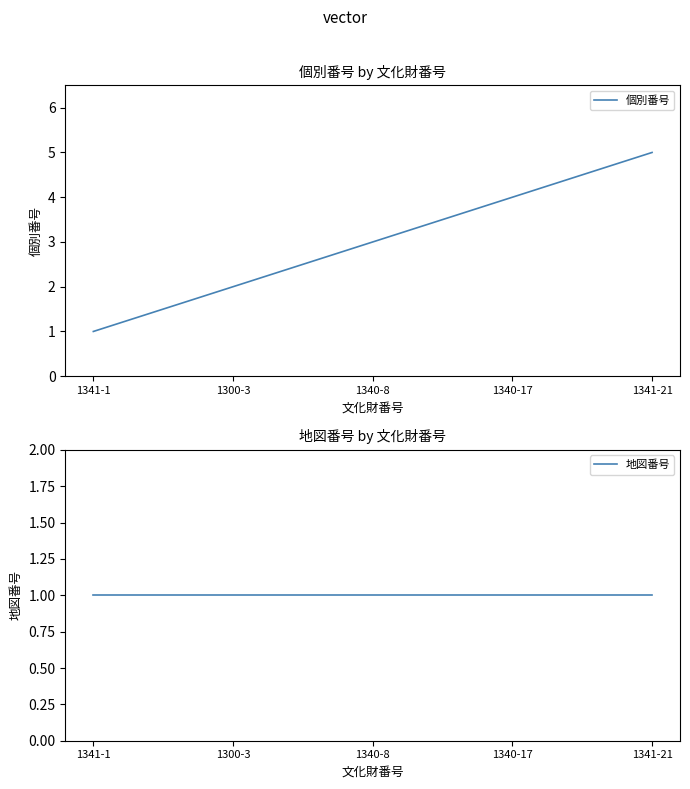

At which category does the chart reach its minimum across all series?

1341-1